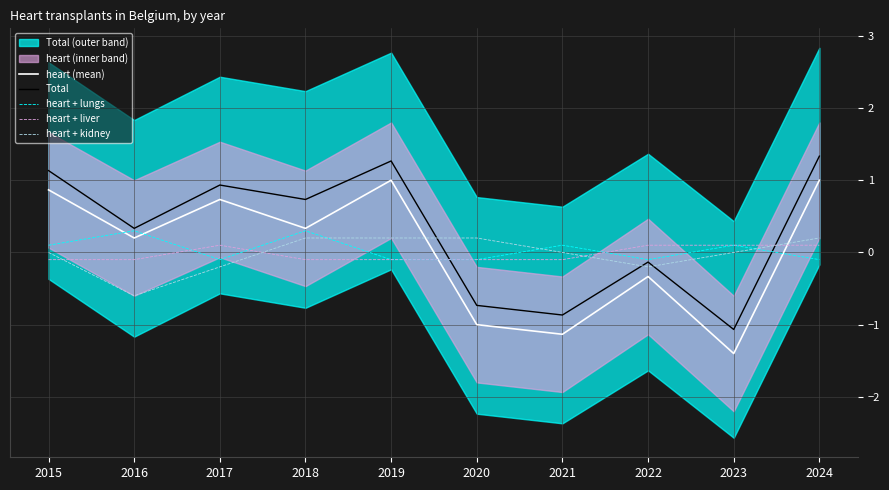

What is the value of the Total point at the 10th from the left?

1.3